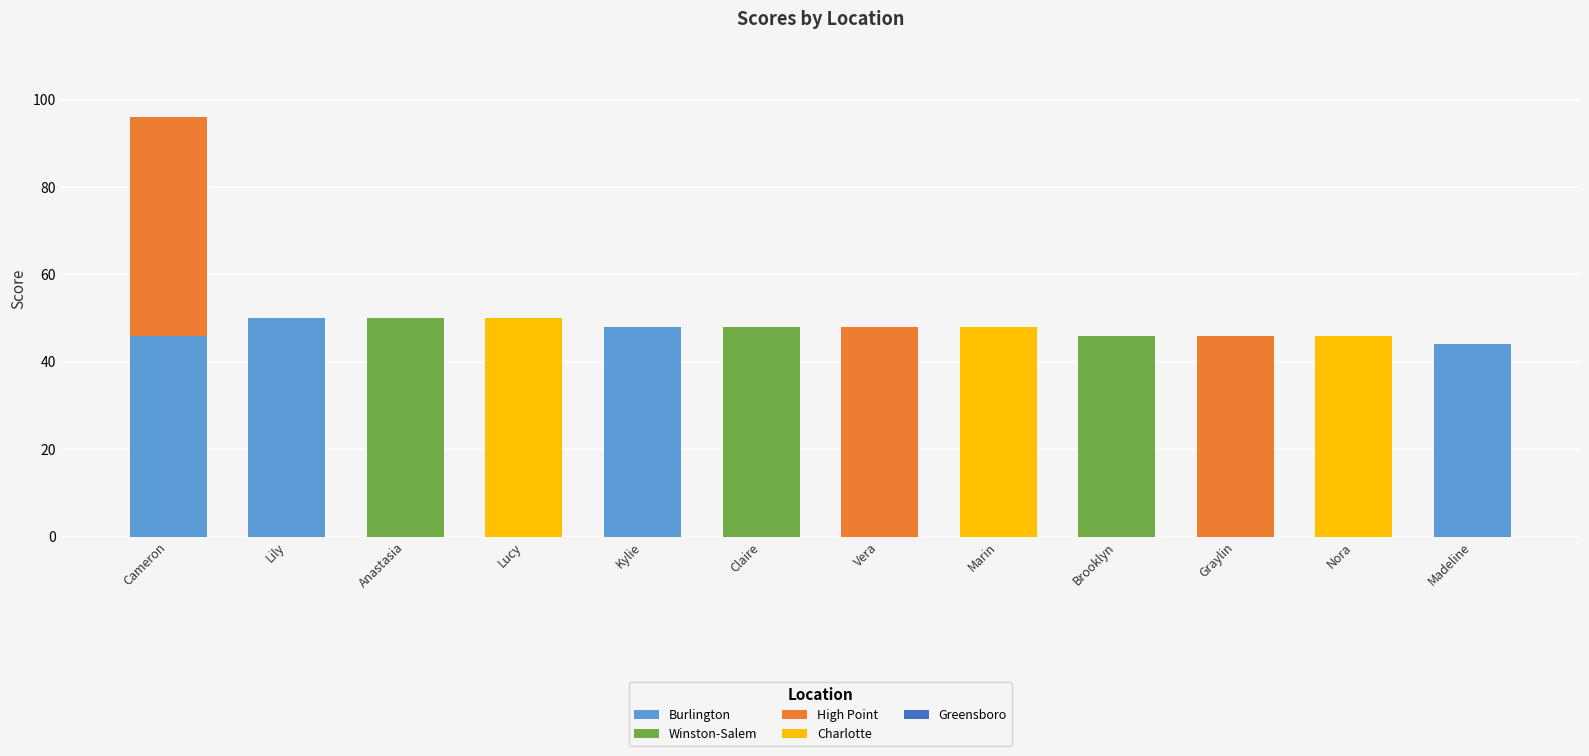

At which category is the sum across all series the highest?

Cameron